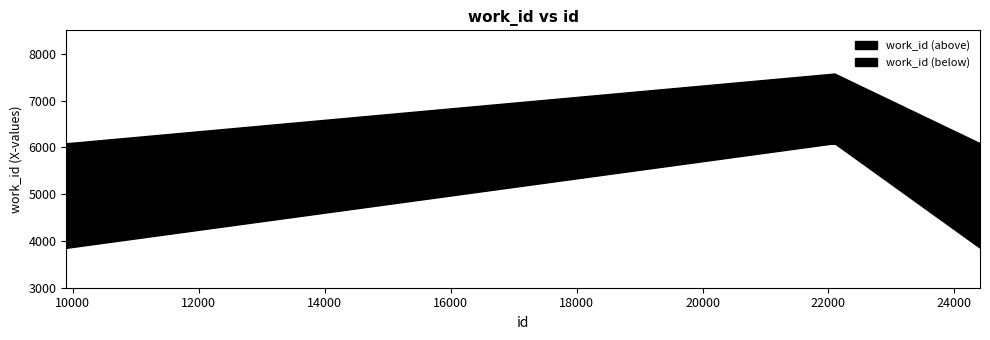

Which label corresponds to the smallest value in the chart?

9897